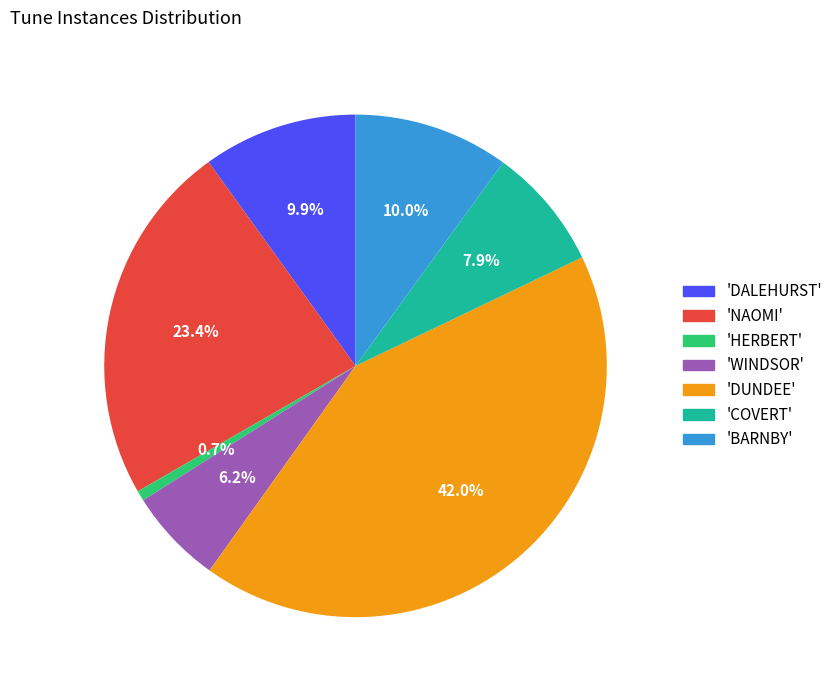

Between 'NAOMI' and 'BARNBY', which is larger?

'NAOMI'